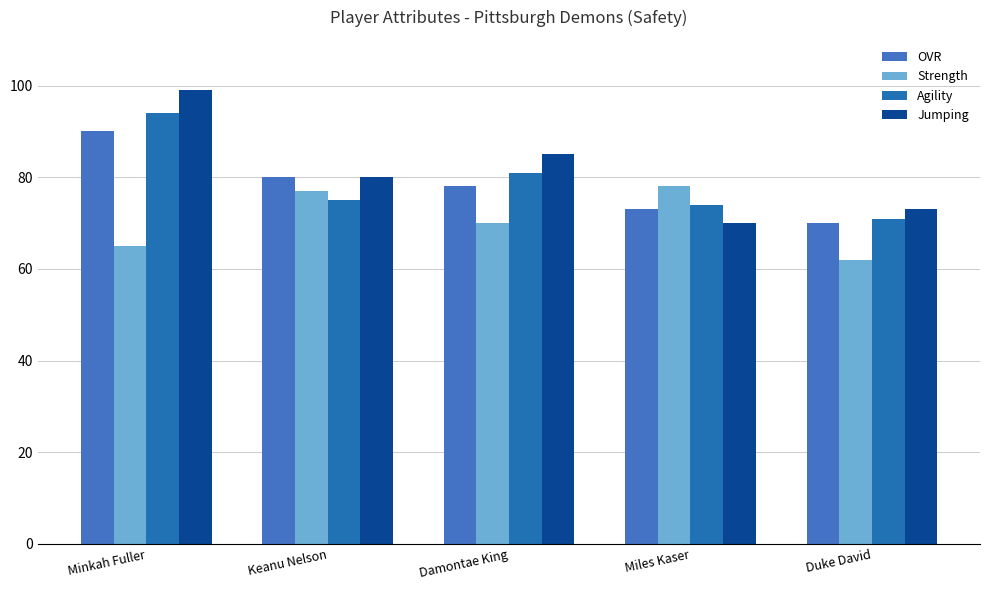

Which label corresponds to the largest value in the chart?

Minkah Fuller